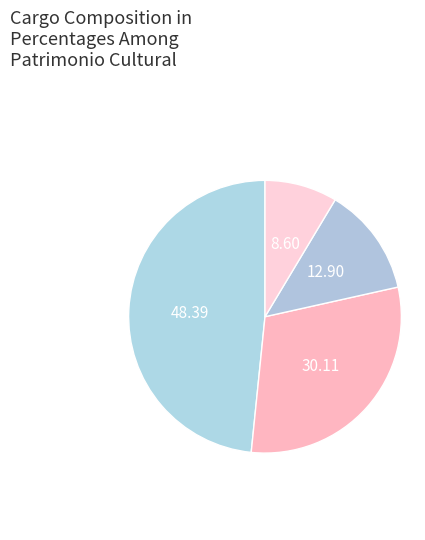

Is there any slice that represents more than half of the pie?

No